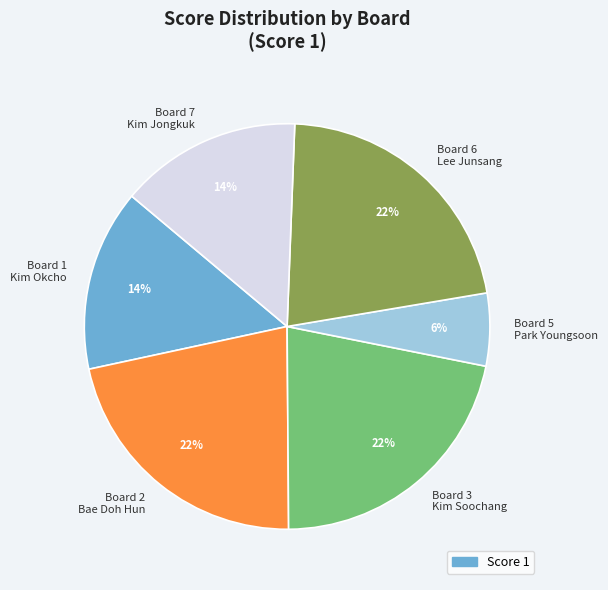

Count the number of slices in the pie.

6